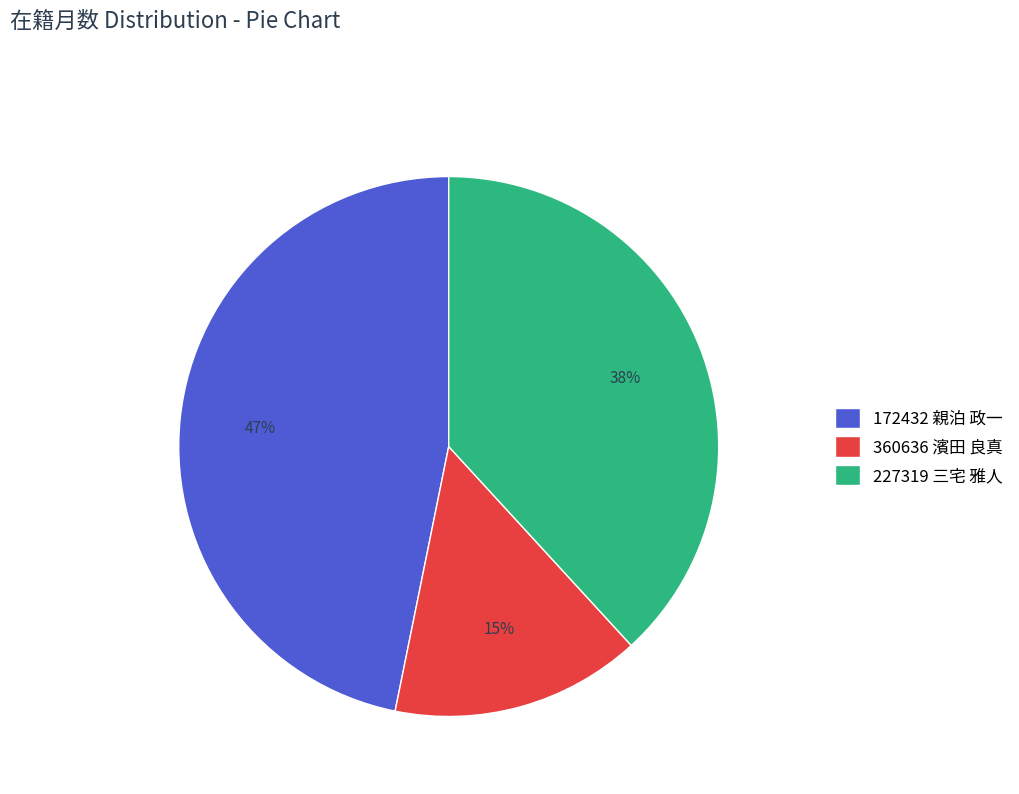

To the nearest percent, what portion does 360636 濱田 良真 represent?

15%